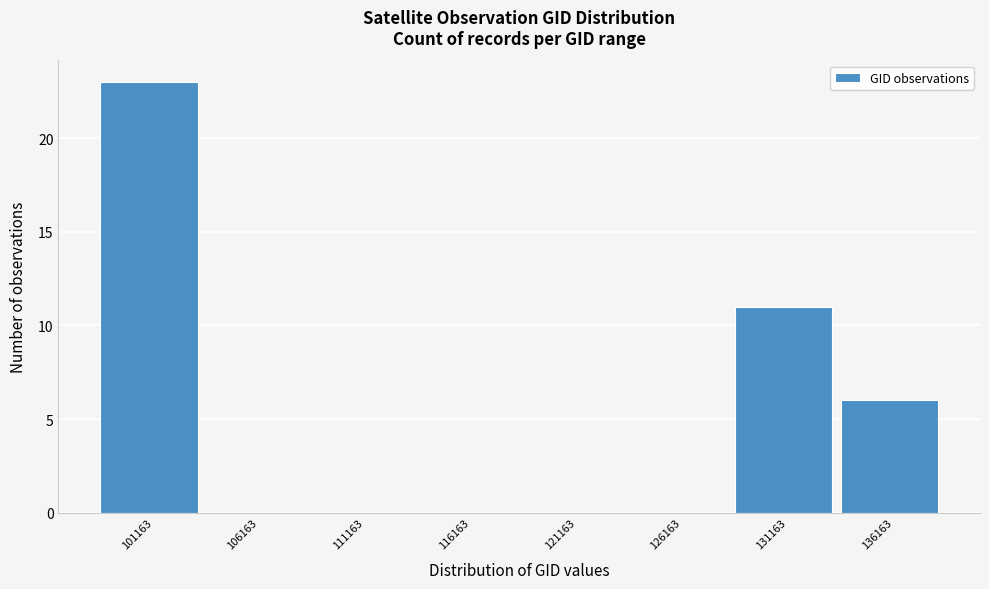

Reading right to left, what are all the values shown in this chart?

136163=6	131163=11	126163=0	121163=0	116163=0	111163=0	106163=0	101163=23